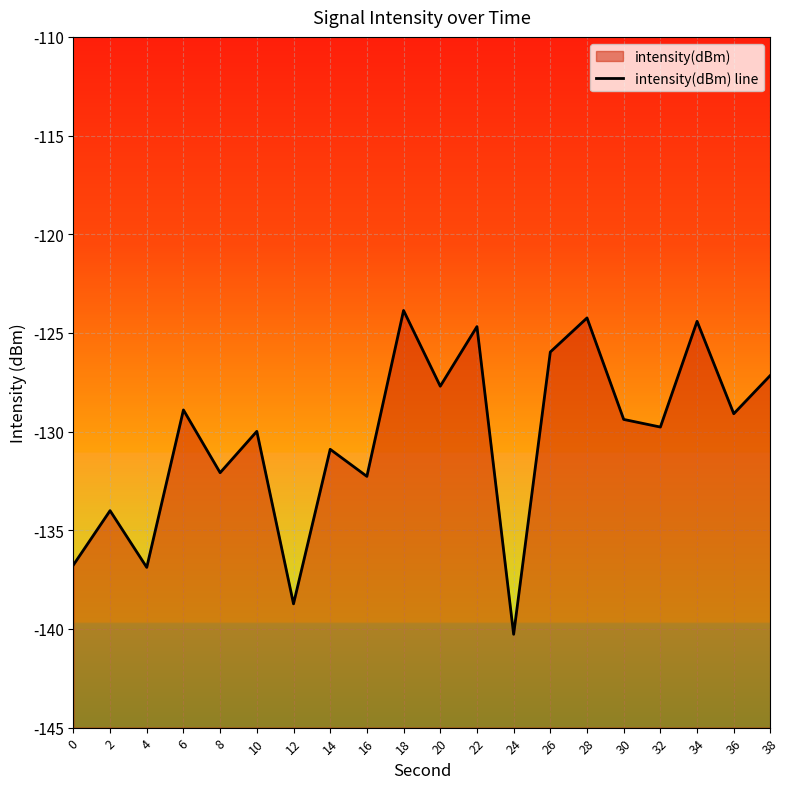

How many points are higher than both their immediate neighbors (excluding endpoints)?

8